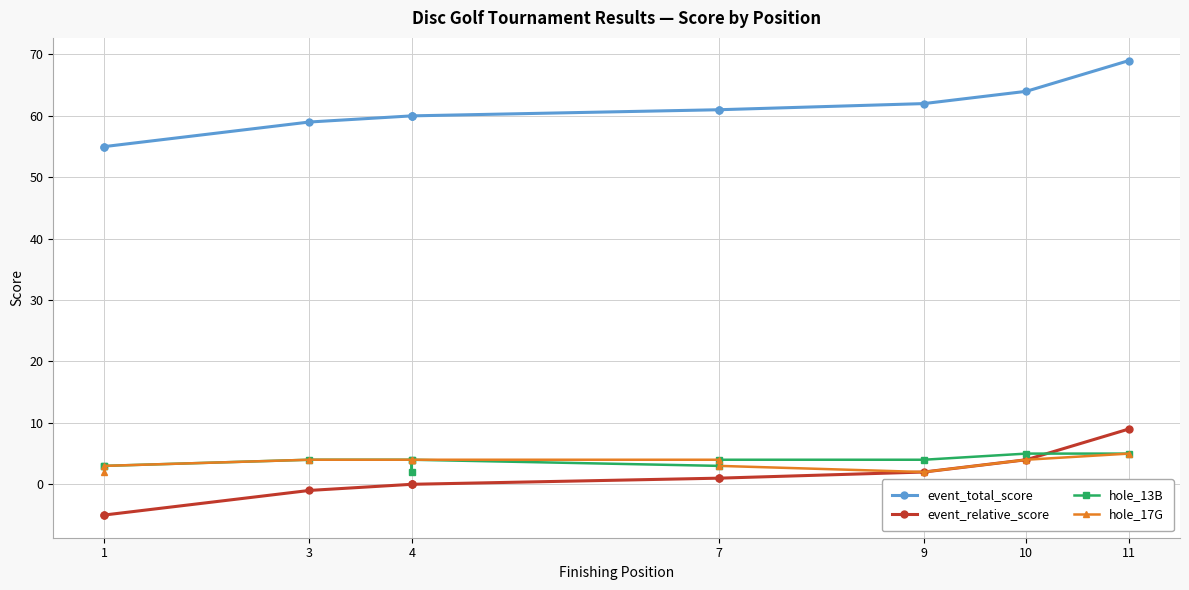

What is the spread (max minus min) of values at 7?

60